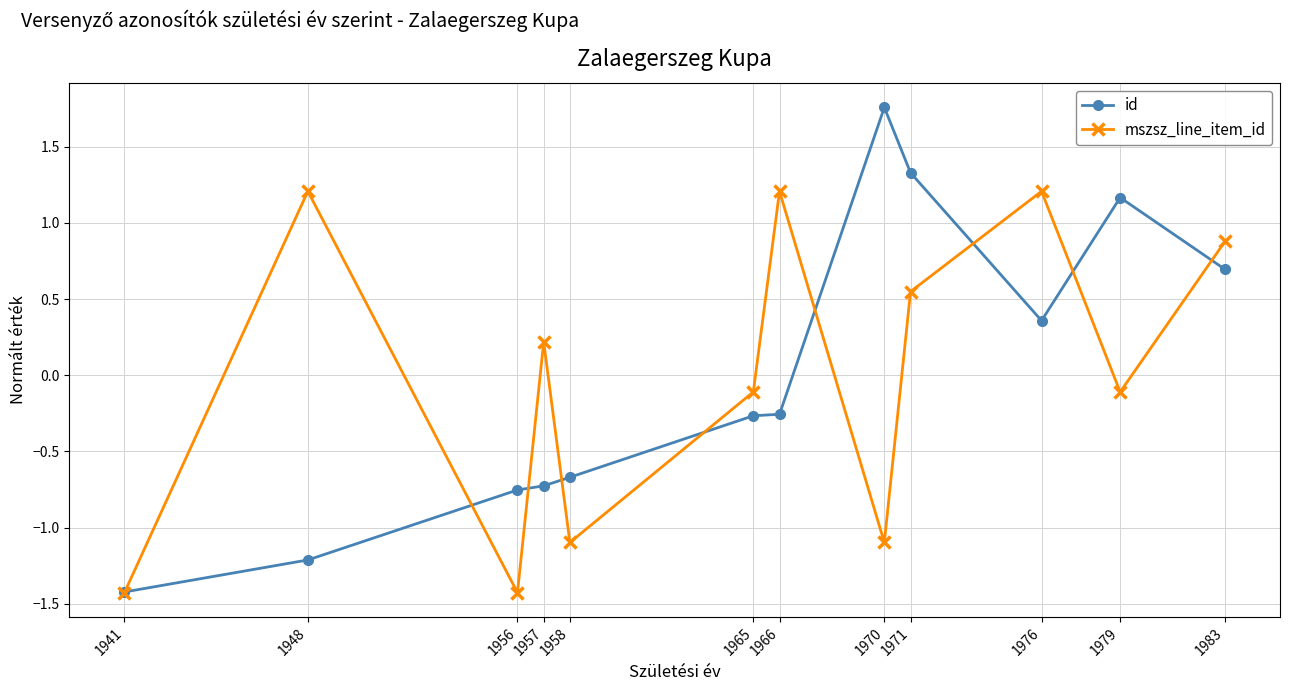

At how many categories does at least one series exceed 0?

8